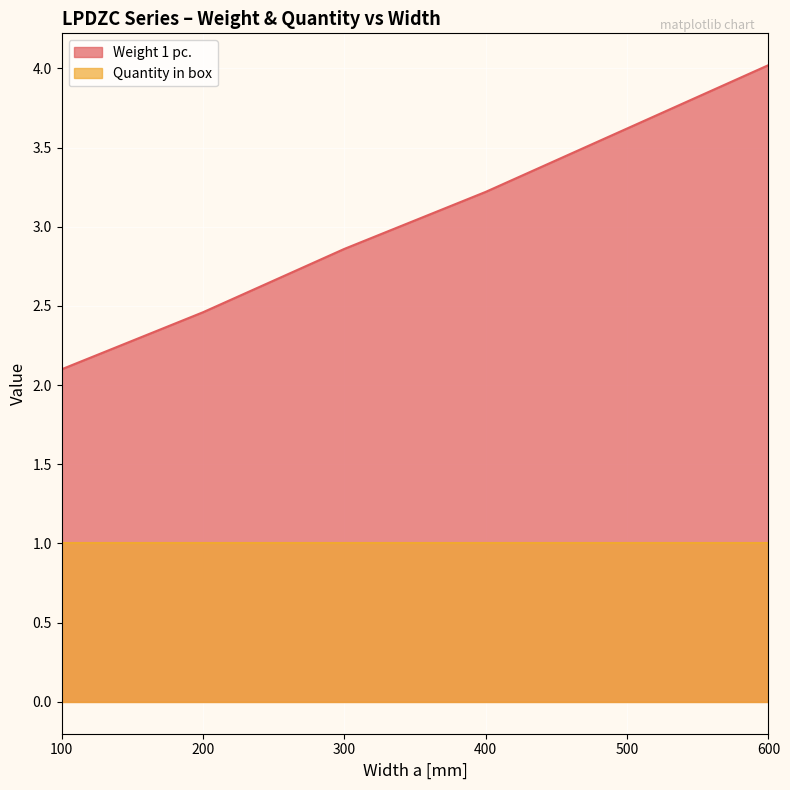

Is it true that the value at 500 is 2.1?

False